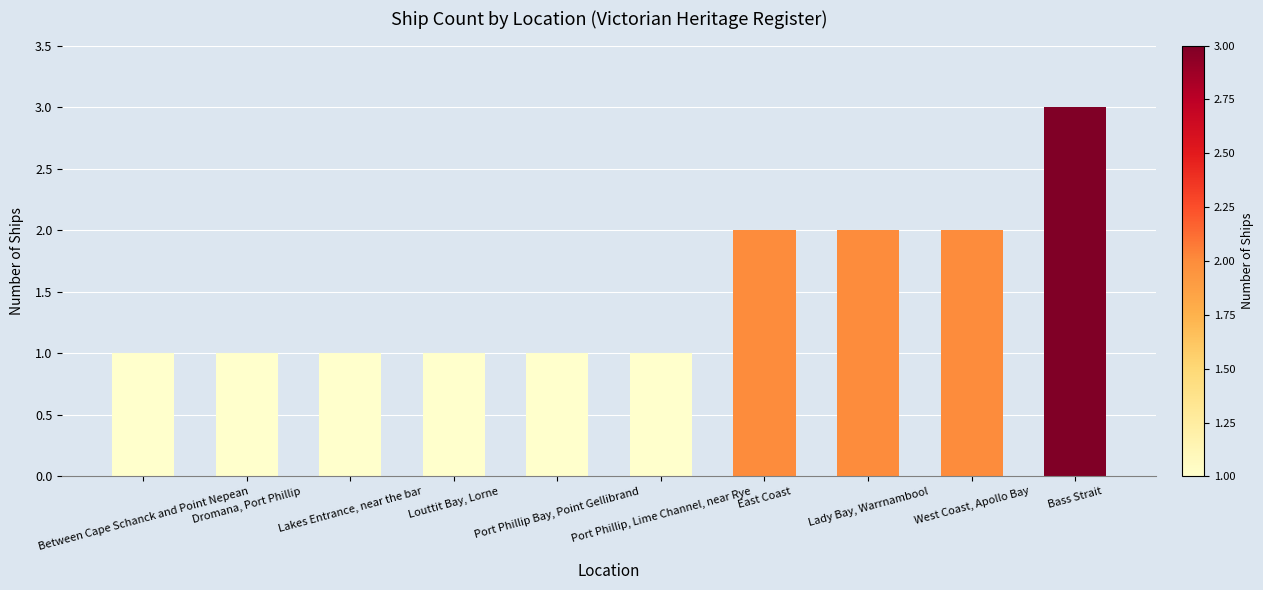

Reading left to right, list all the values displayed in this chart.

Between Cape Schanck and Point Nepean=1	Dromana, Port Phillip=1	Lakes Entrance, near the bar=1	Louttit Bay, Lorne=1	Port Phillip Bay, Point Gellibrand=1	Port Phillip, Lime Channel, near Rye=1	East Coast=2	Lady Bay, Warrnambool=2	West Coast, Apollo Bay=2	Bass Strait=3